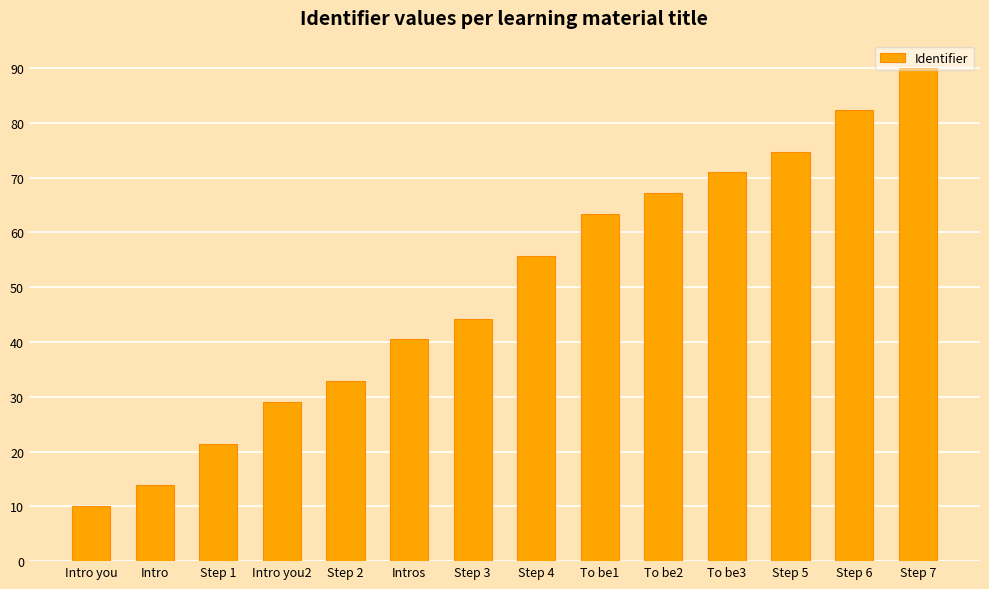

What is the ratio of the value at Step 6 to the value at Step 1?

3.8